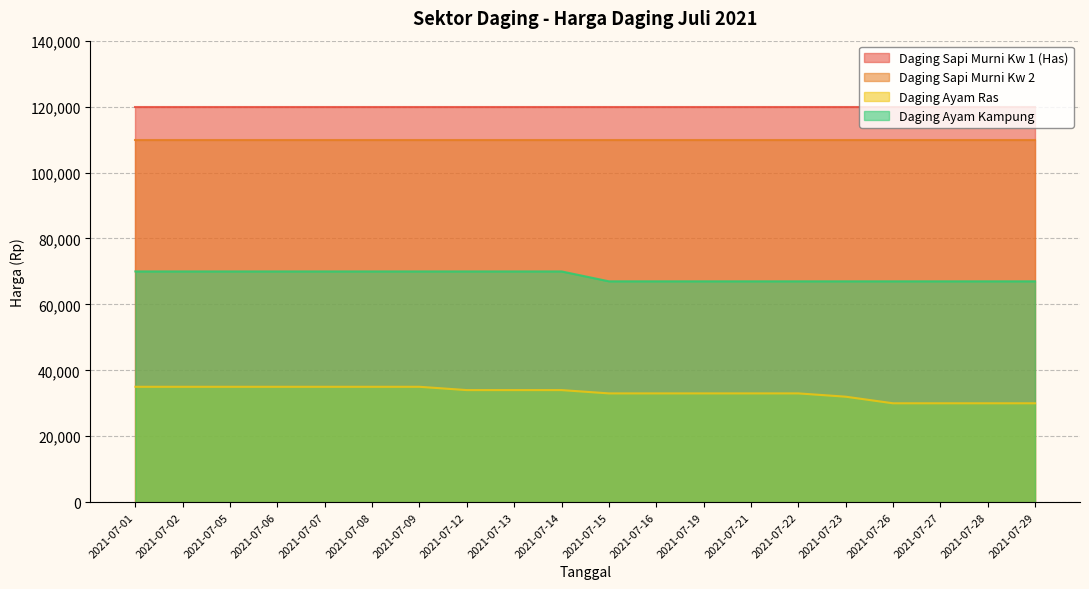

What is the difference between the highest and lowest values at 2021-07-06?

85000